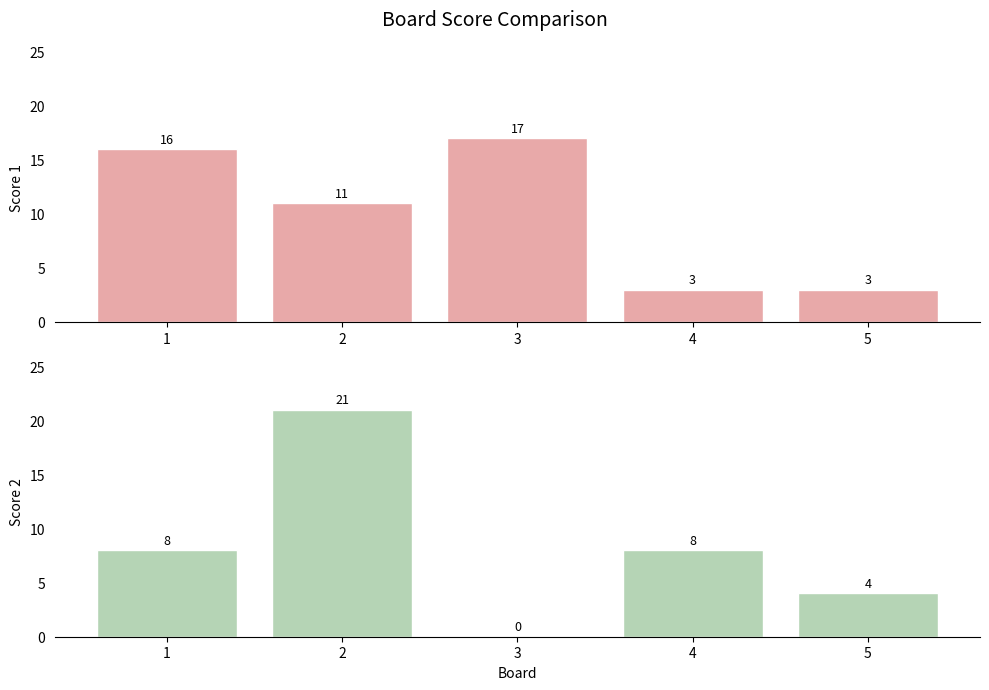

Rank the series by their average value, from highest to lowest.

Score 1, Score 2